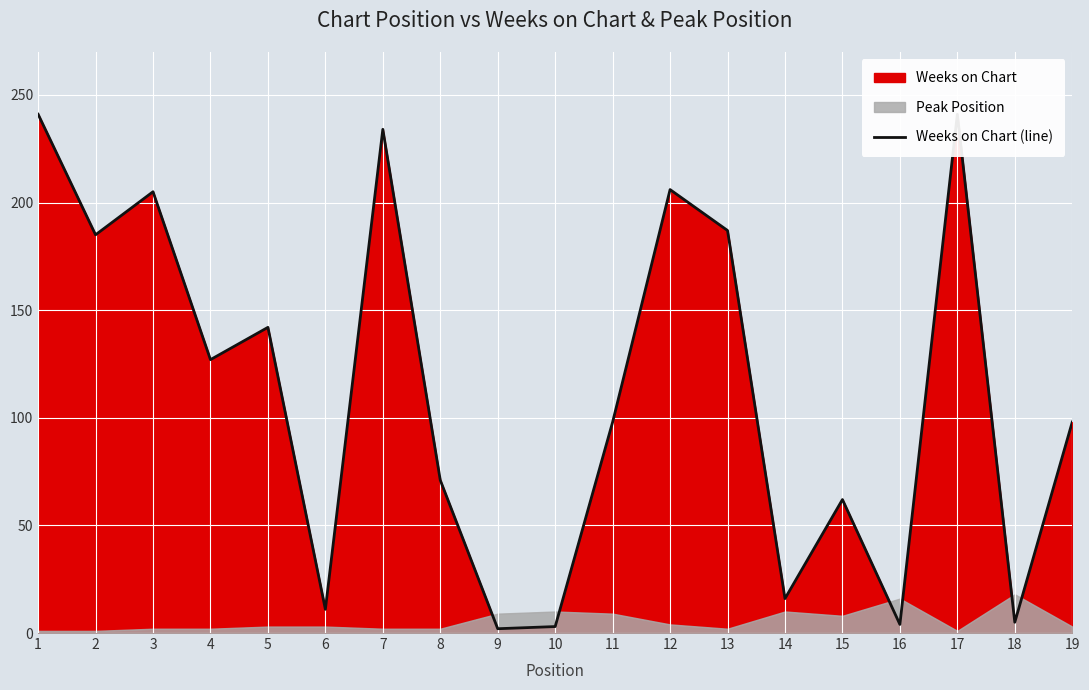

What value does the data have at 10?

3